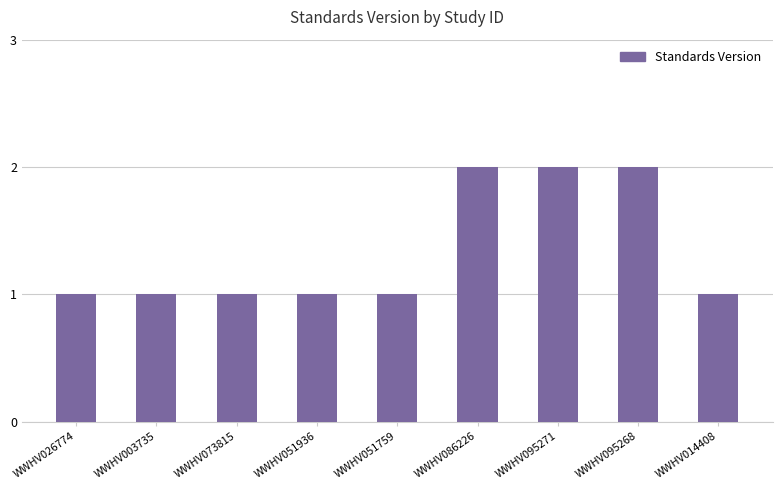

What is the sum of the values at WWHV095268 and WWHV095271?

4